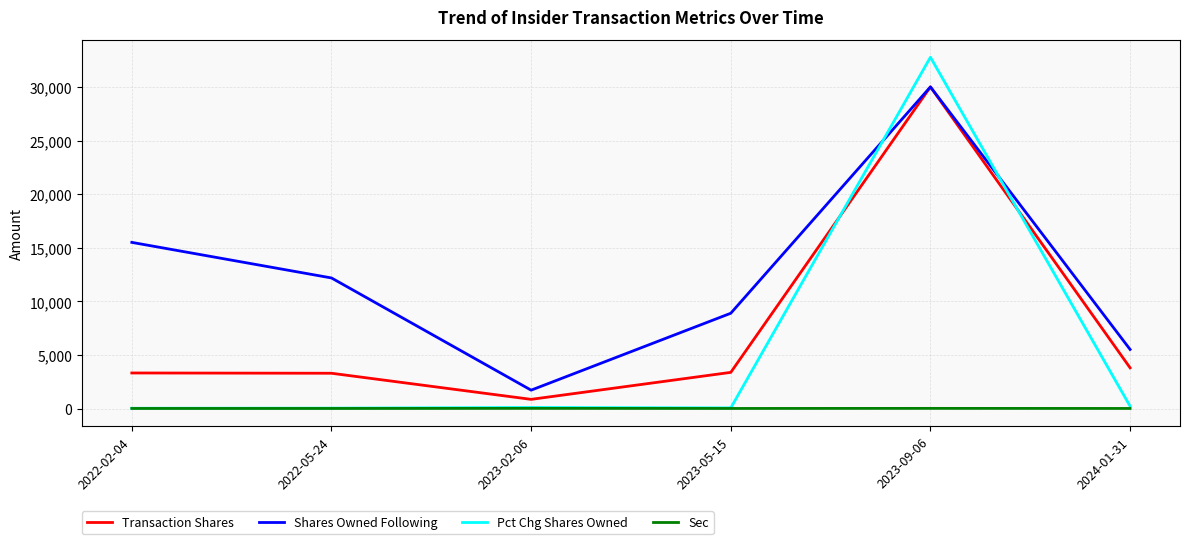

At which category is the sum across all series the highest?

2023-09-06